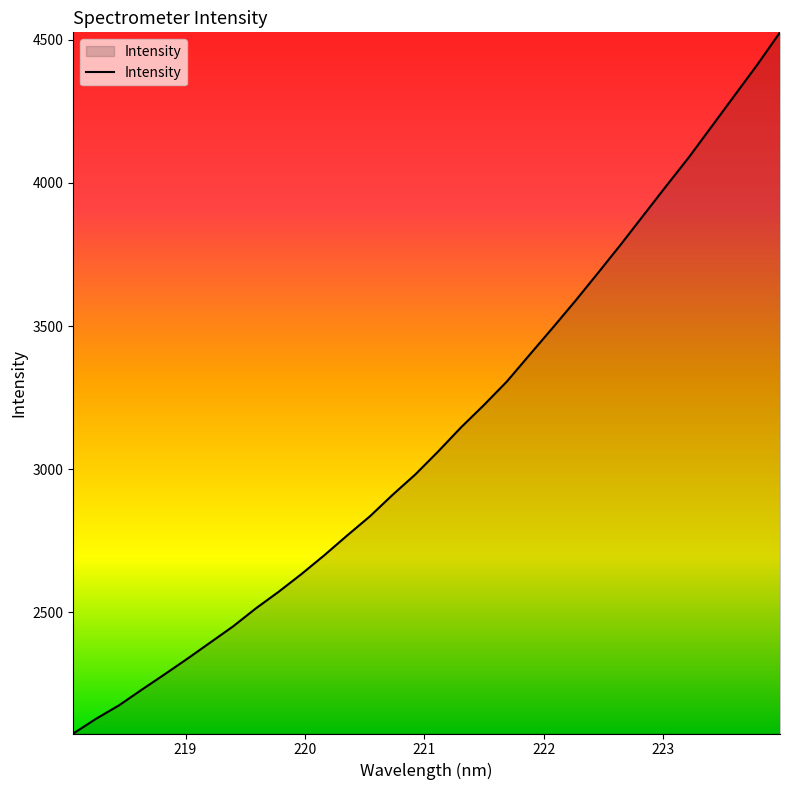

How many series are shown in this chart?

1